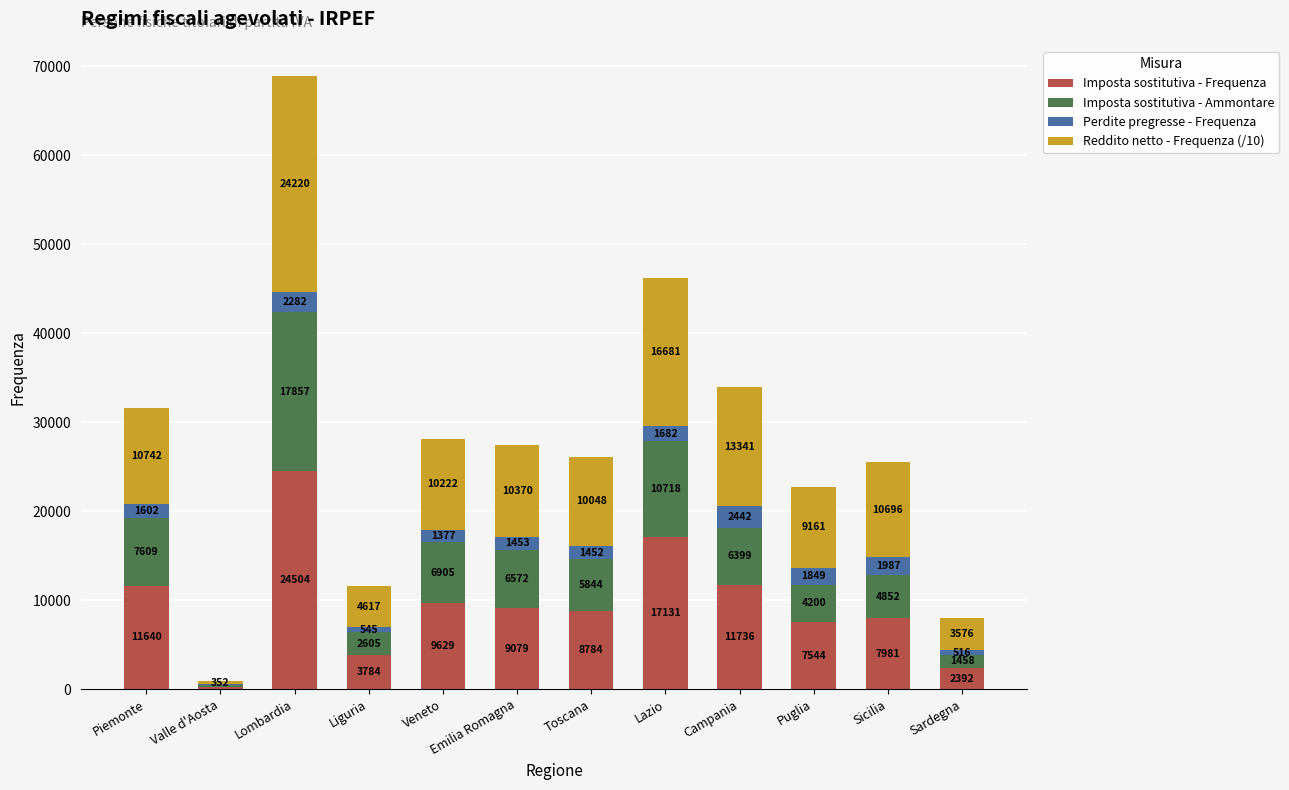

At which category is the sum across all series the highest?

Lombardia